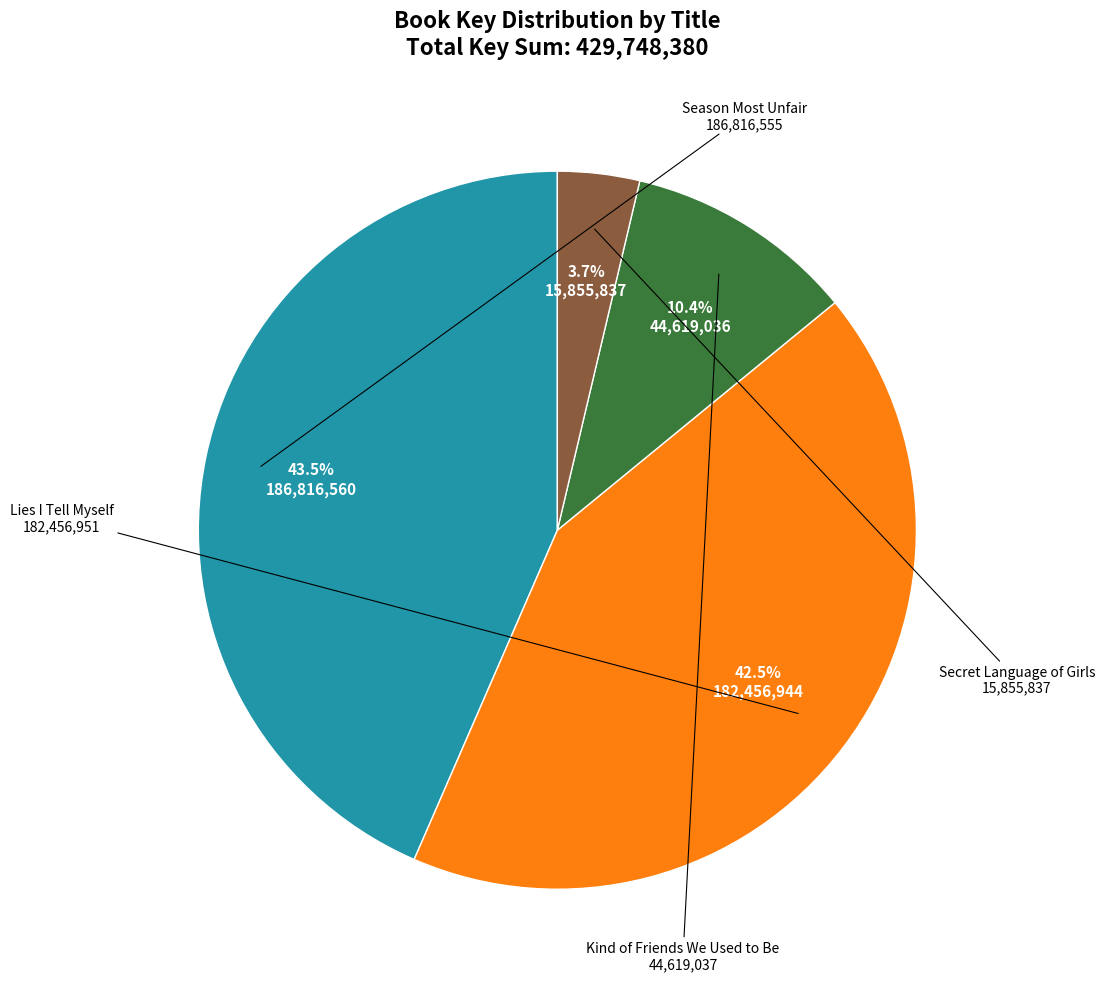

Is there any slice that represents more than half of the pie?

No